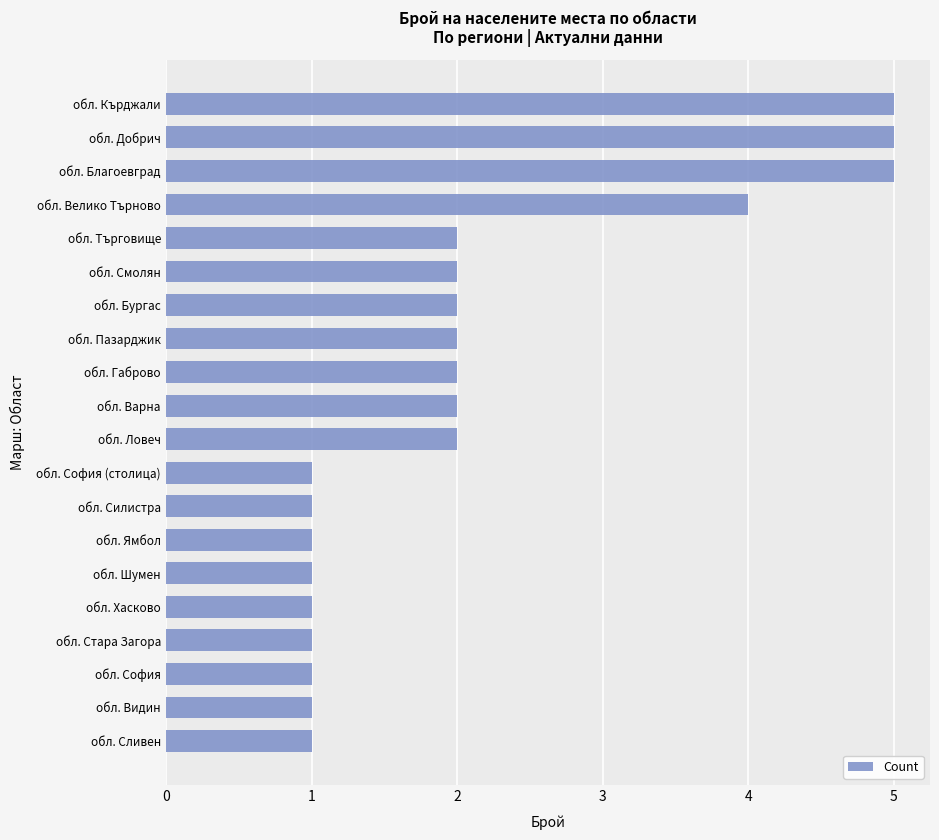

Reading top to bottom, transcribe all the data shown in this chart.

обл. Кърджали=5	обл. Добрич=5	обл. Благоевград=5	обл. Велико Търново=4	обл. Търговище=2	обл. Смолян=2	обл. Бургас=2	обл. Пазарджик=2	обл. Габрово=2	обл. Варна=2	обл. Ловеч=2	обл. София (столица)=1	обл. Силистра=1	обл. Ямбол=1	обл. Шумен=1	обл. Хасково=1	обл. Стара Загора=1	обл. София=1	обл. Видин=1	обл. Сливен=1